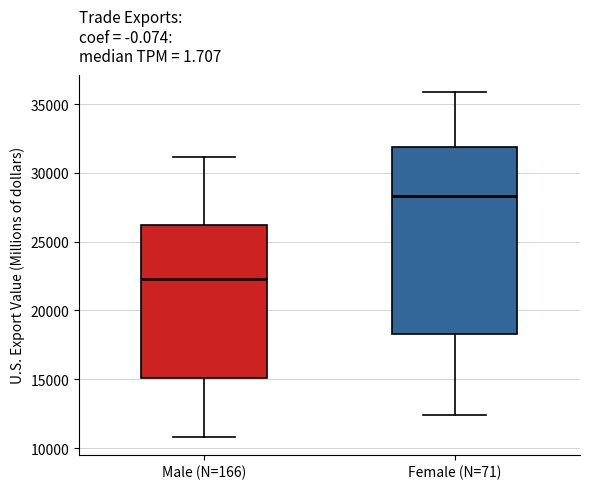

Where is the upper edge of the box for Female (N=71) on the y-axis? The values are not printed on the chart, so give them approximately, as read against the axis.

32000